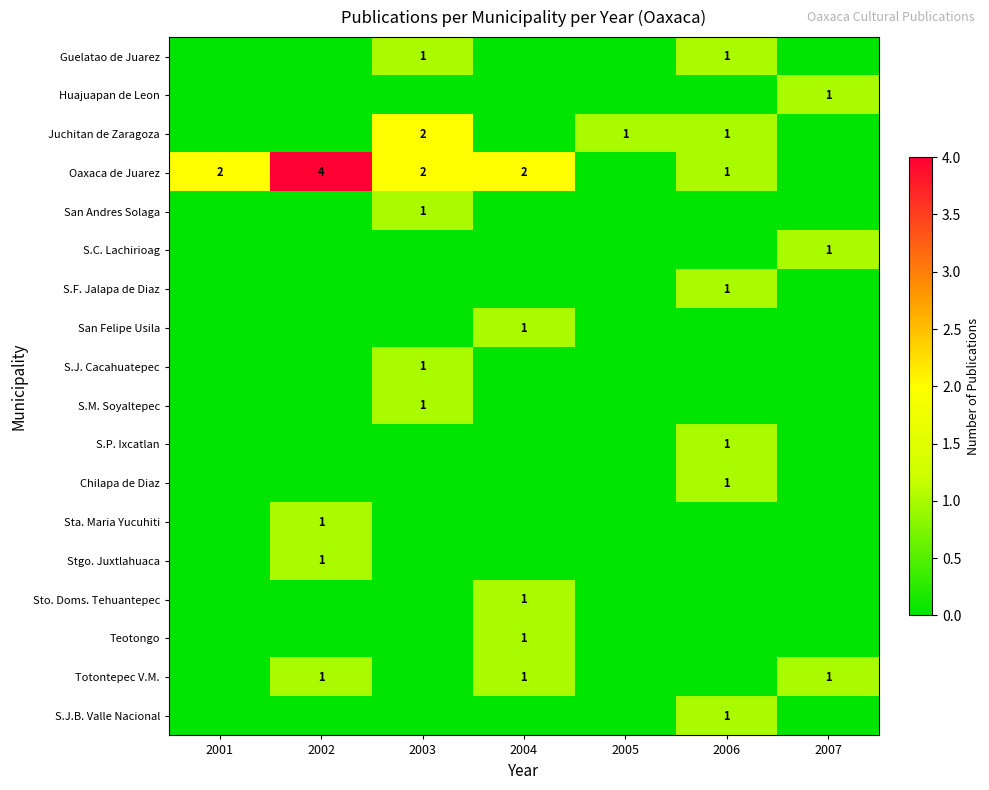

The value of San Andres Solaga at 2003 is 1. True or false?

True